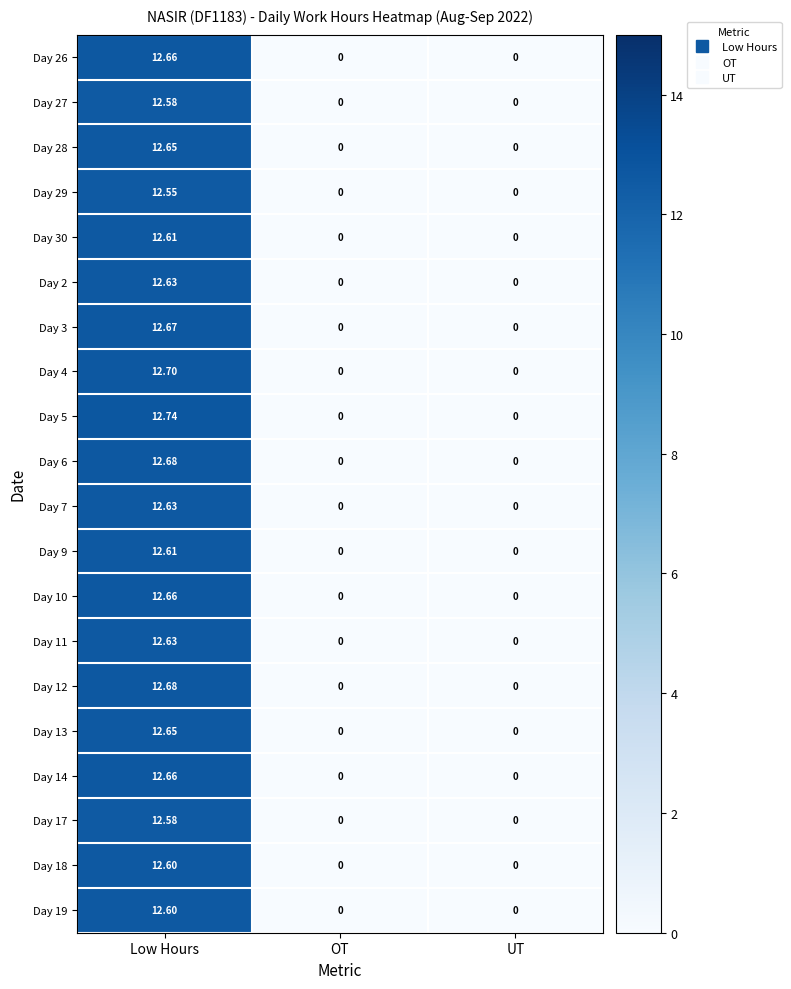

How many positive values does the Day 19 series have?

1